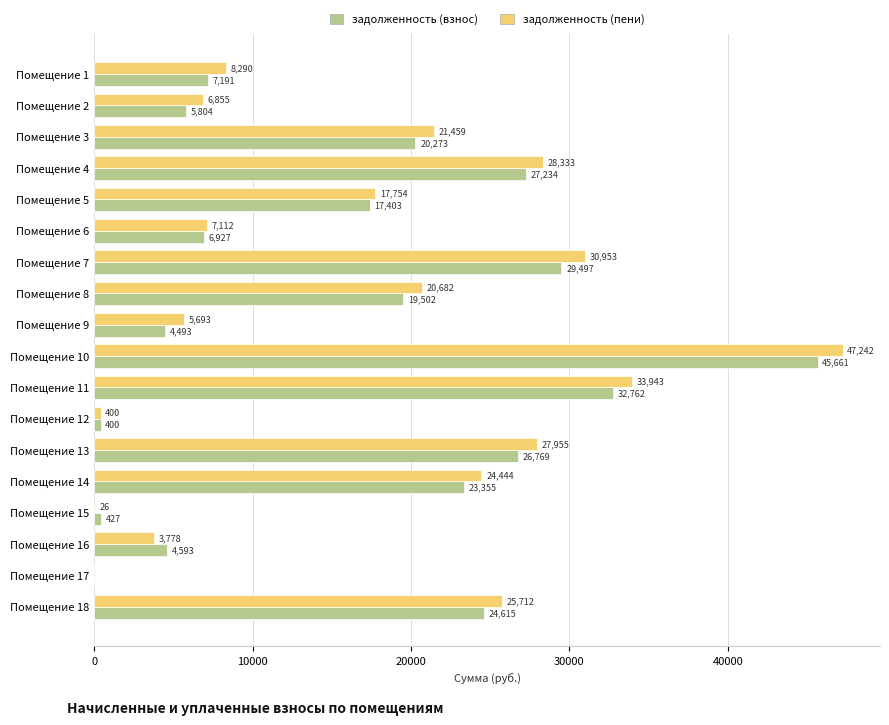

Where is задолженность (взнос) nearest to the value 22830?

Помещение 14